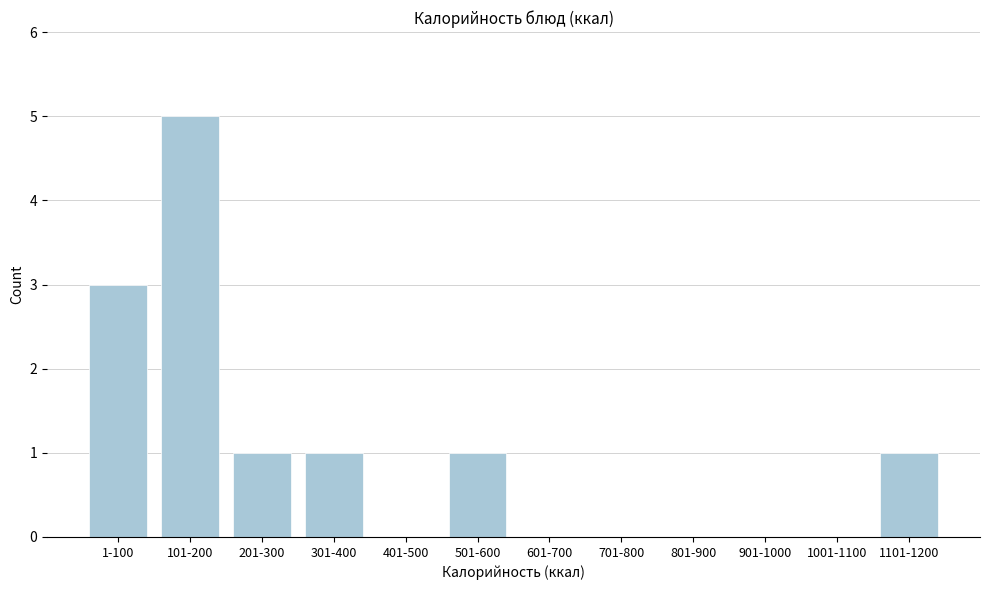

Reading left to right, extract all data points from this chart.

1-100=3	101-200=5	201-300=1	301-400=1	401-500=0	501-600=1	601-700=0	701-800=0	801-900=0	901-1000=0	1001-1100=0	1101-1200=1